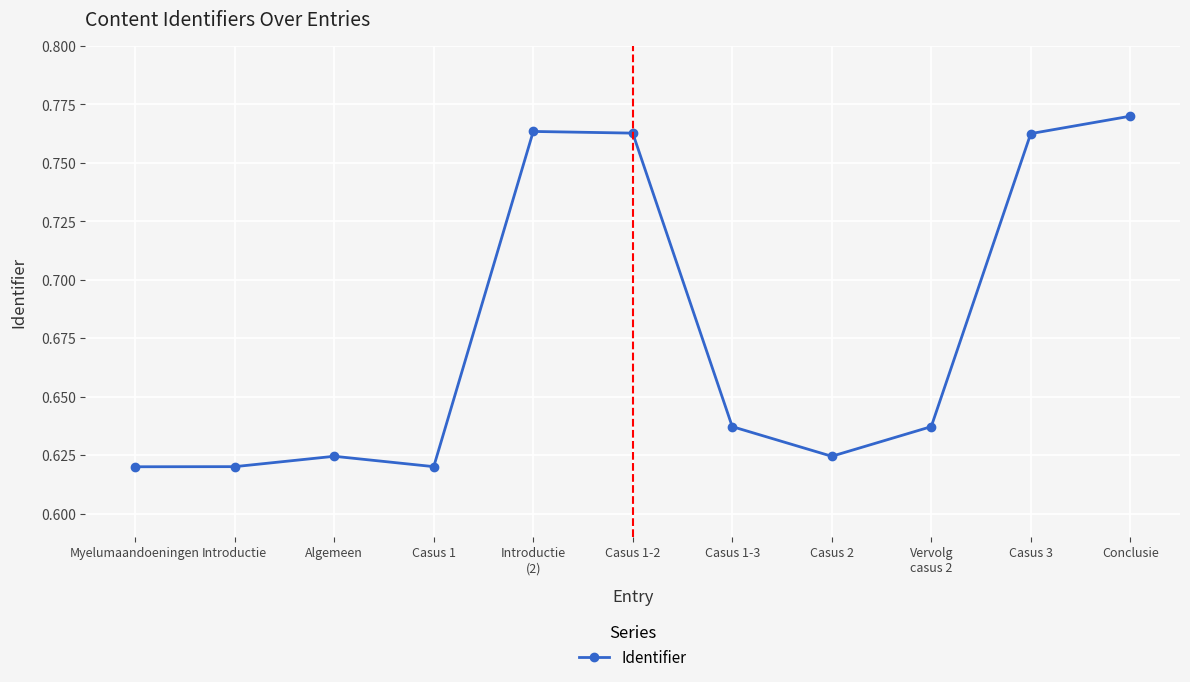

What is the label of the 10th point from the left?

Casus 3